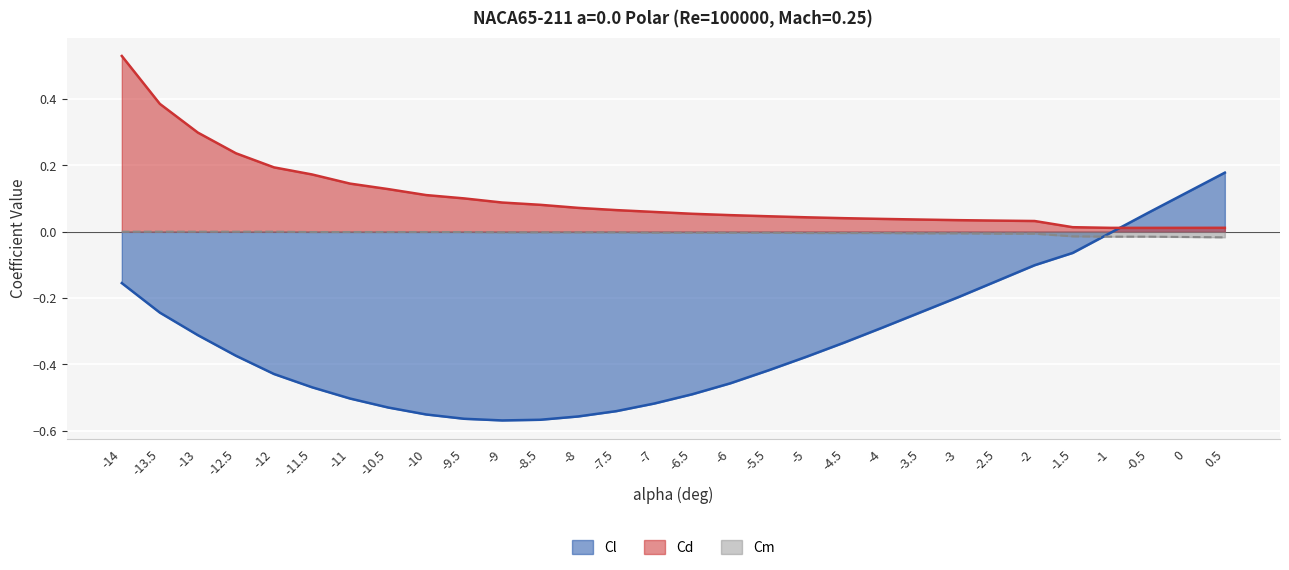

Where is the first local minimum for Cd?

-0.5